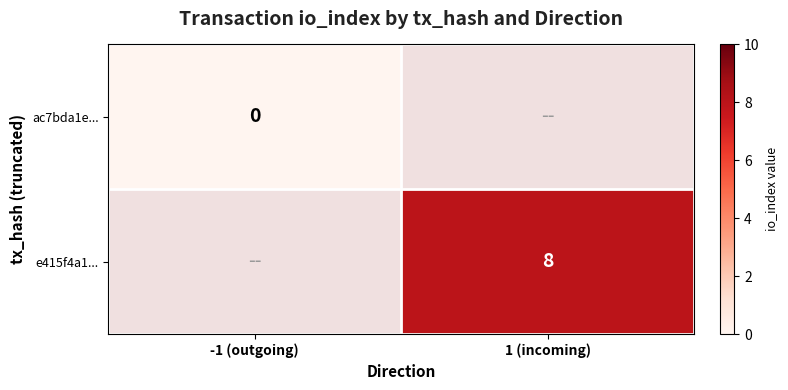

The value of e415f4a1... at 1 (incoming) is 2. True or false?

False